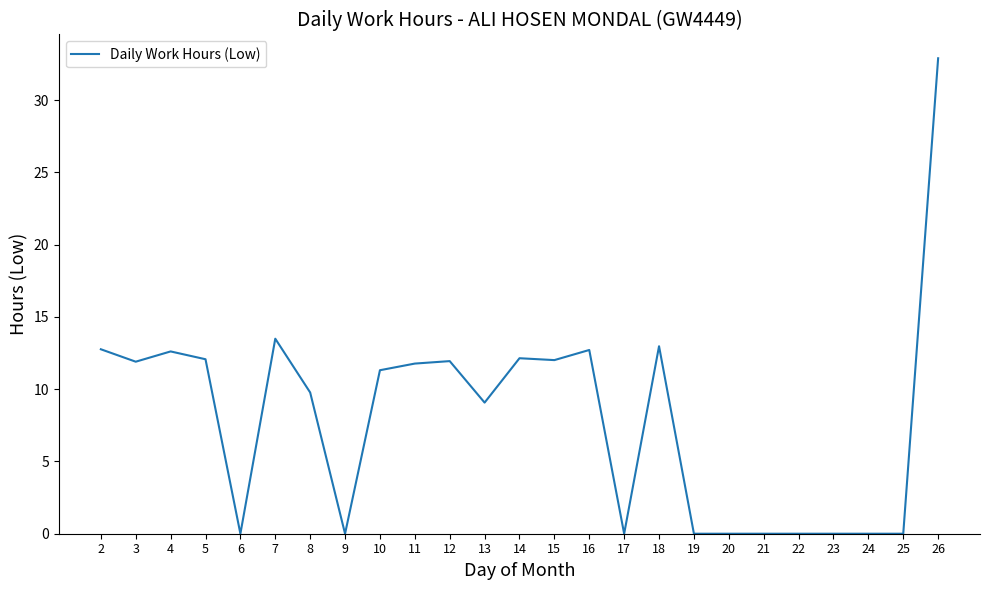

What is the sum of all values?

199.4